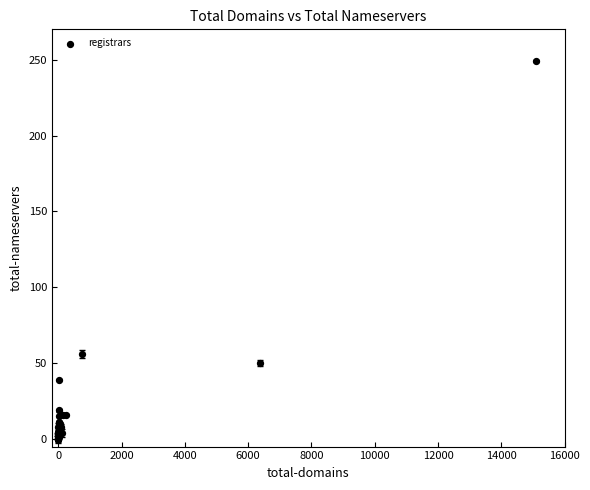

What Y value in the scatter plot is closest to 124?

56